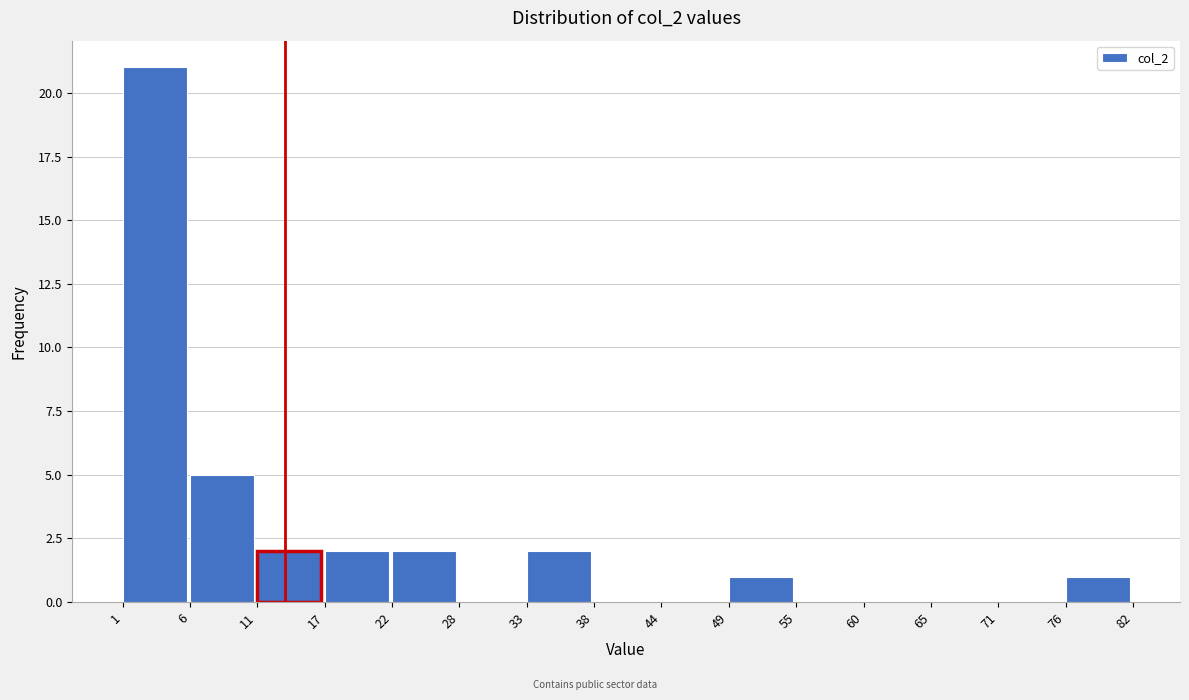

Reading left to right, transcribe this chart: for each bar, give the range it covers on the x-axis and its height. The values are not printed on the chart, so give them approximately, as read against the axis.

1 to 6: 21
6 to 11: 5
11 to 17: 2
17 to 22: 2
22 to 28: 2
28 to 33: 0
33 to 38: 2
38 to 44: 0
44 to 49: 0
49 to 55: 1
55 to 60: 0
60 to 65: 0
65 to 71: 0
71 to 76: 0
76 to 82: 1